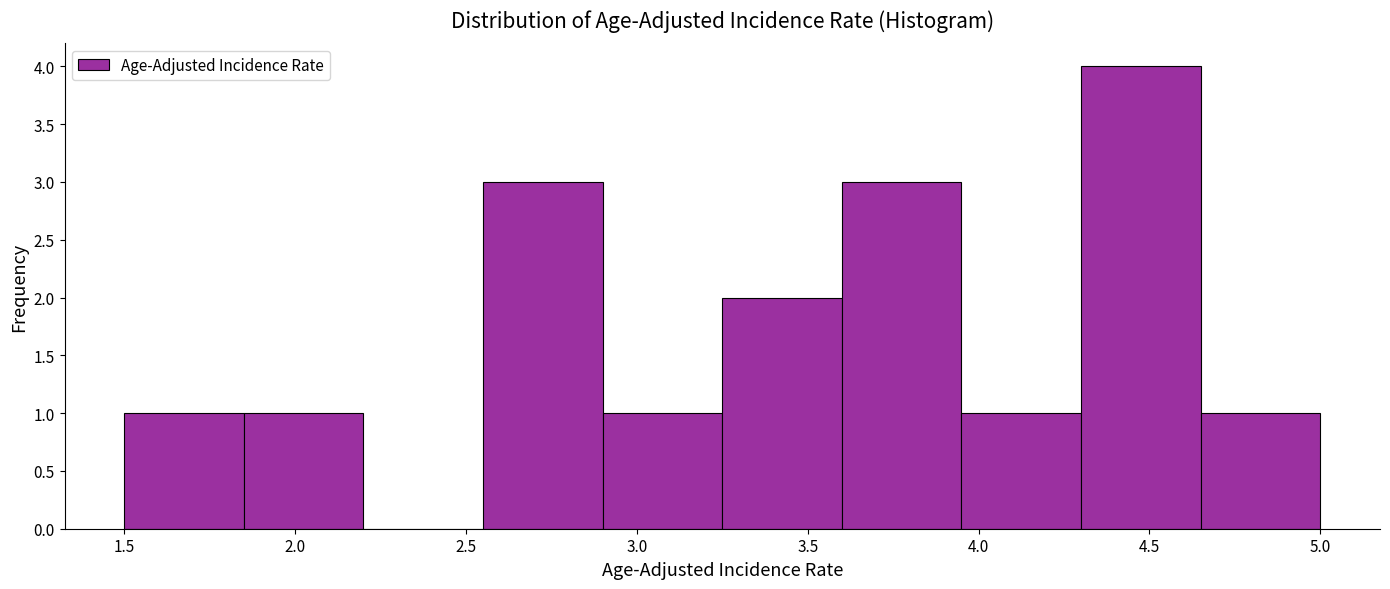

What is the height of the bar covering 3.60 to 3.95 on the x-axis? The values are not printed on the chart, so give them approximately, as read against the axis.

3